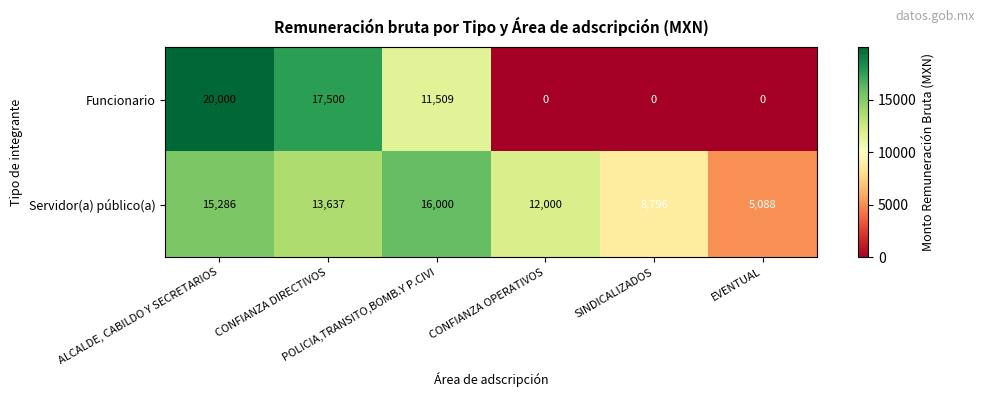

Which label corresponds to the largest value in the chart?

ALCALDE, CABILDO Y SECRETARIOS